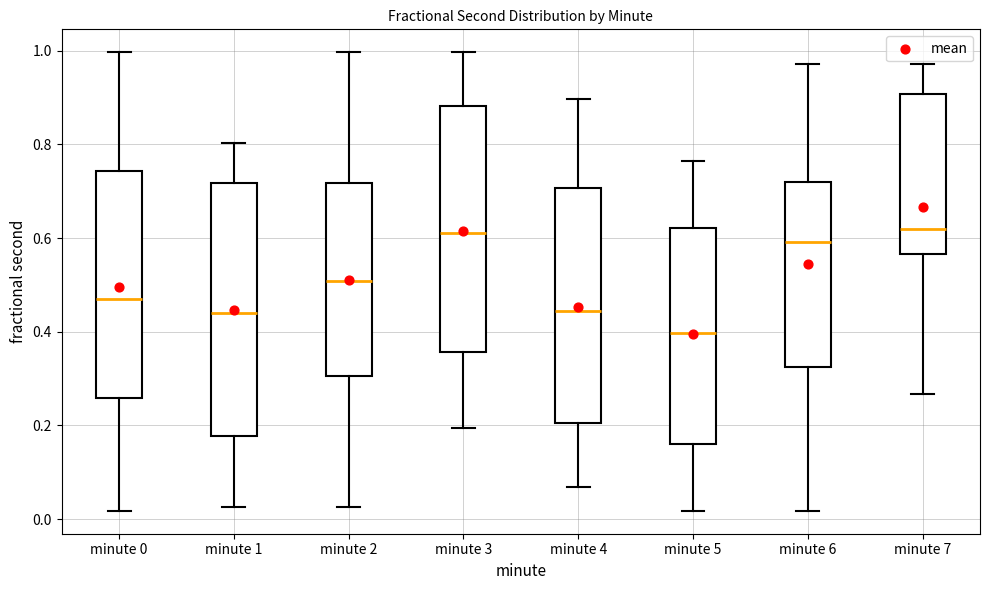

Where is the lower edge of the box for minute 7 on the y-axis? The values are not printed on the chart, so give them approximately, as read against the axis.

0.56